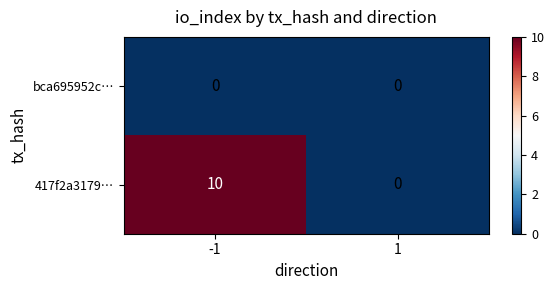

Reading right to left, transcribe all the data shown in this chart.

bca695952c…: 0	0
417f2a3179…: 0	10